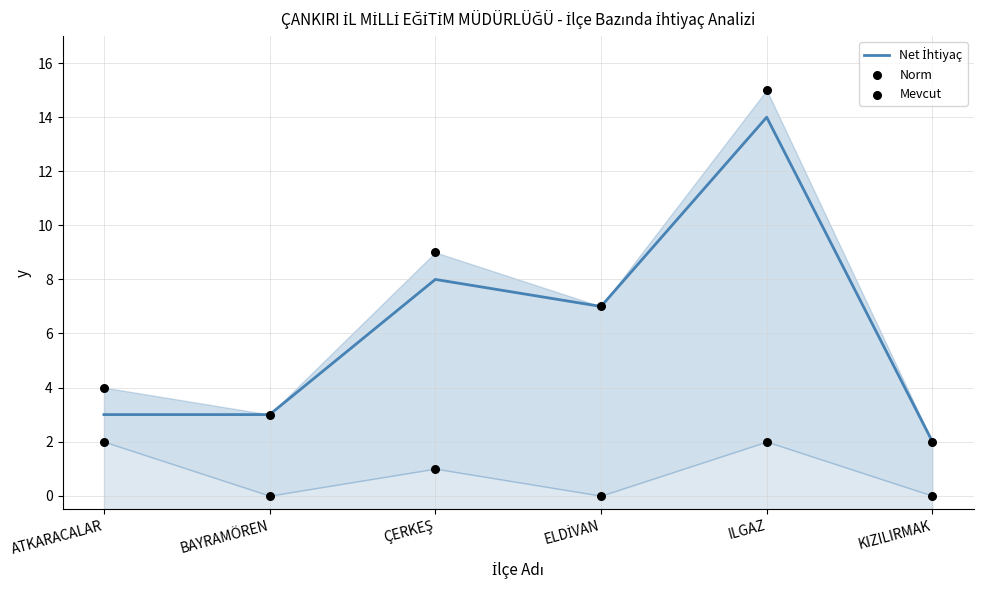

What are all the series names shown in the legend?

Net İhtiyaç, Norm, Mevcut